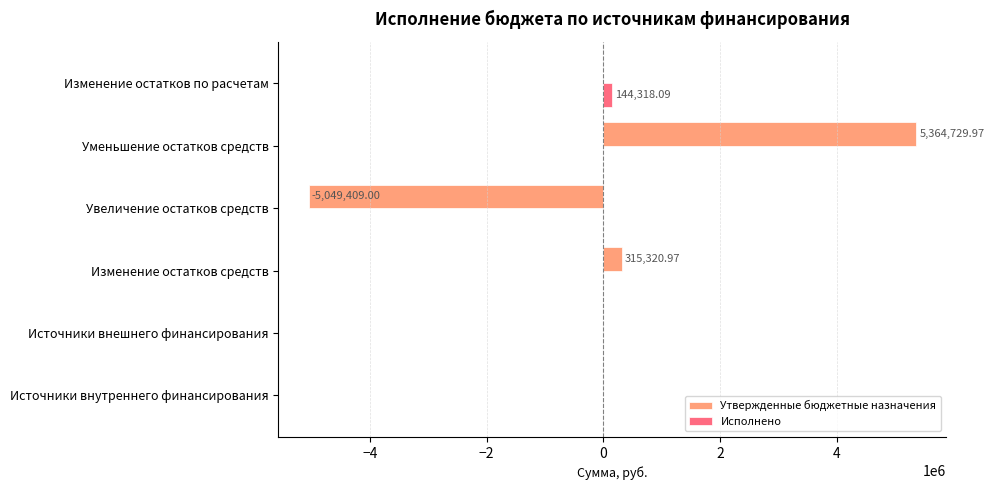

Is the value of Утвержденные бюджетные назначения at Увеличение остатков средств greater than the value of Исполнено at Увеличение остатков средств?

No